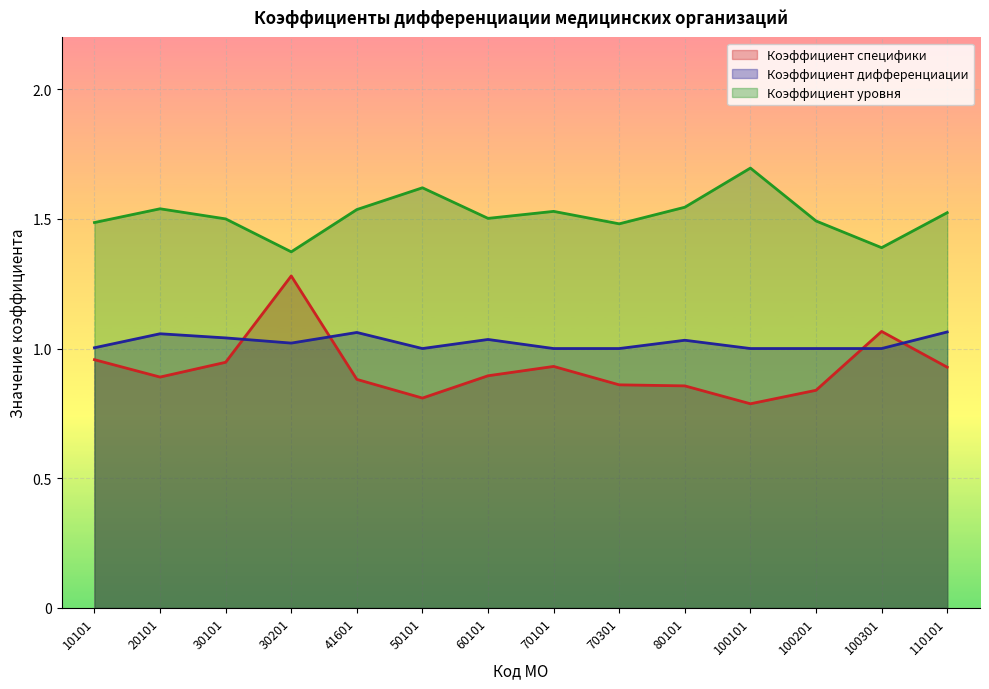

What is the smallest value displayed?

0.8